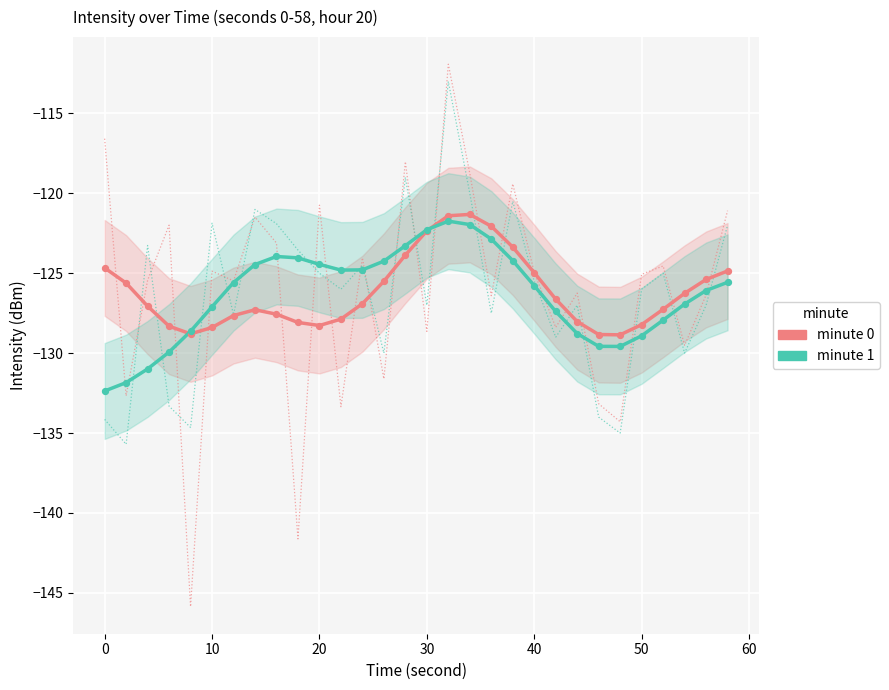

Which series has the largest Y range (max minus min)?

minute 1